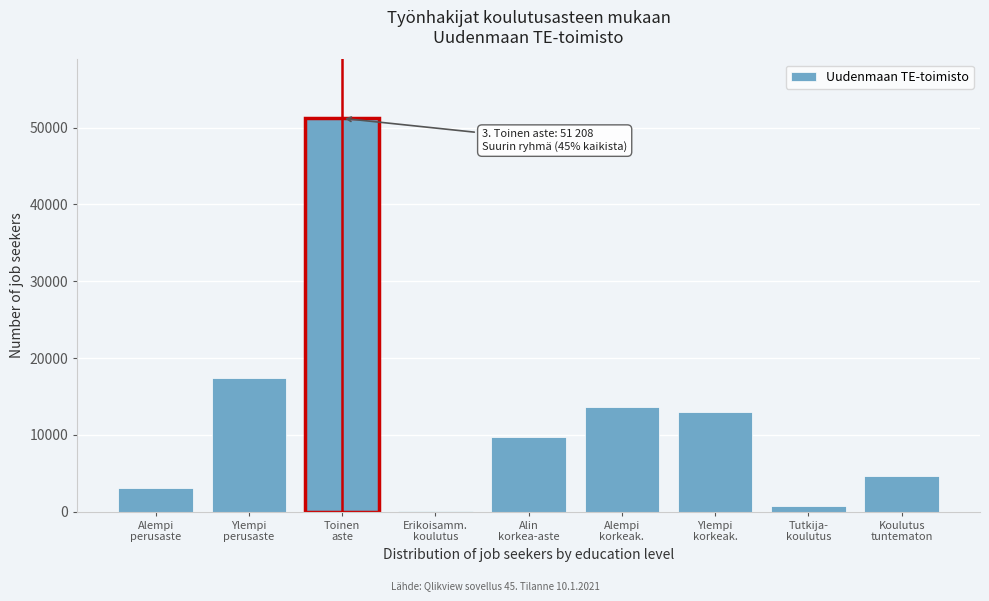

What is the maximum value shown in the chart?

51208